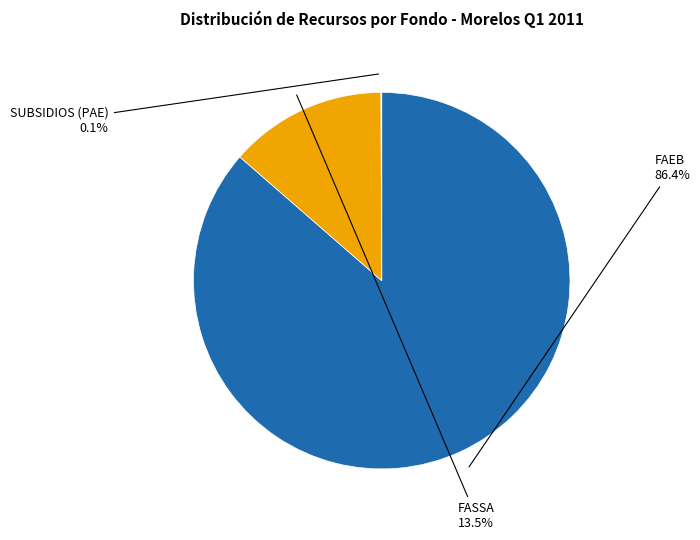

Is there any slice that represents more than half of the pie?

Yes